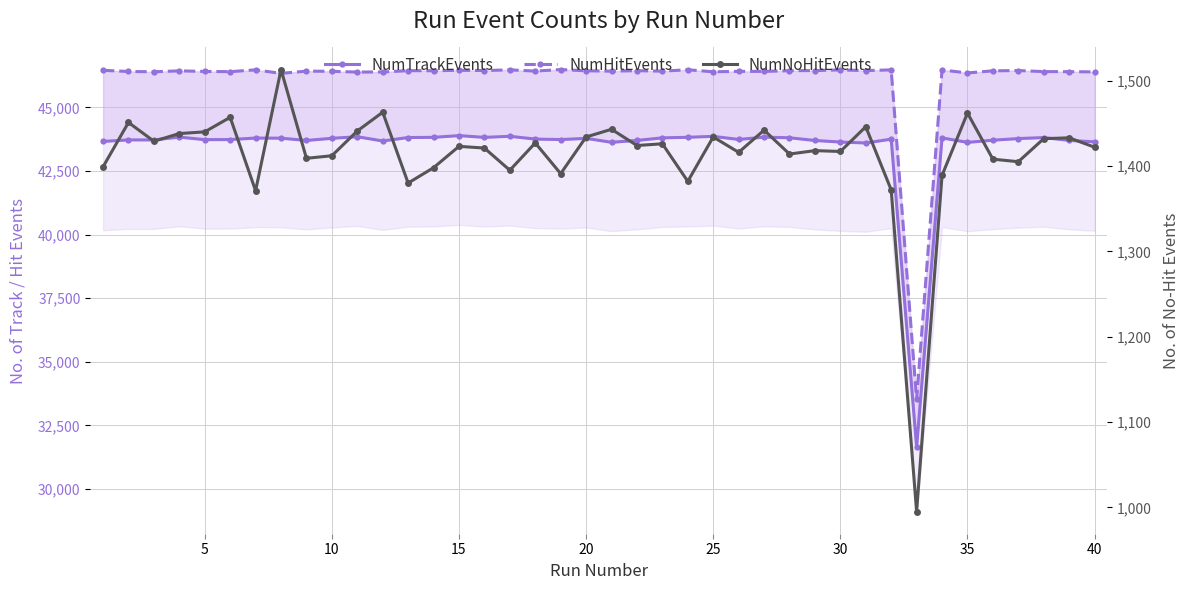

True or false: NumHitEvents and NumNoHitEvents cross at least once.

False